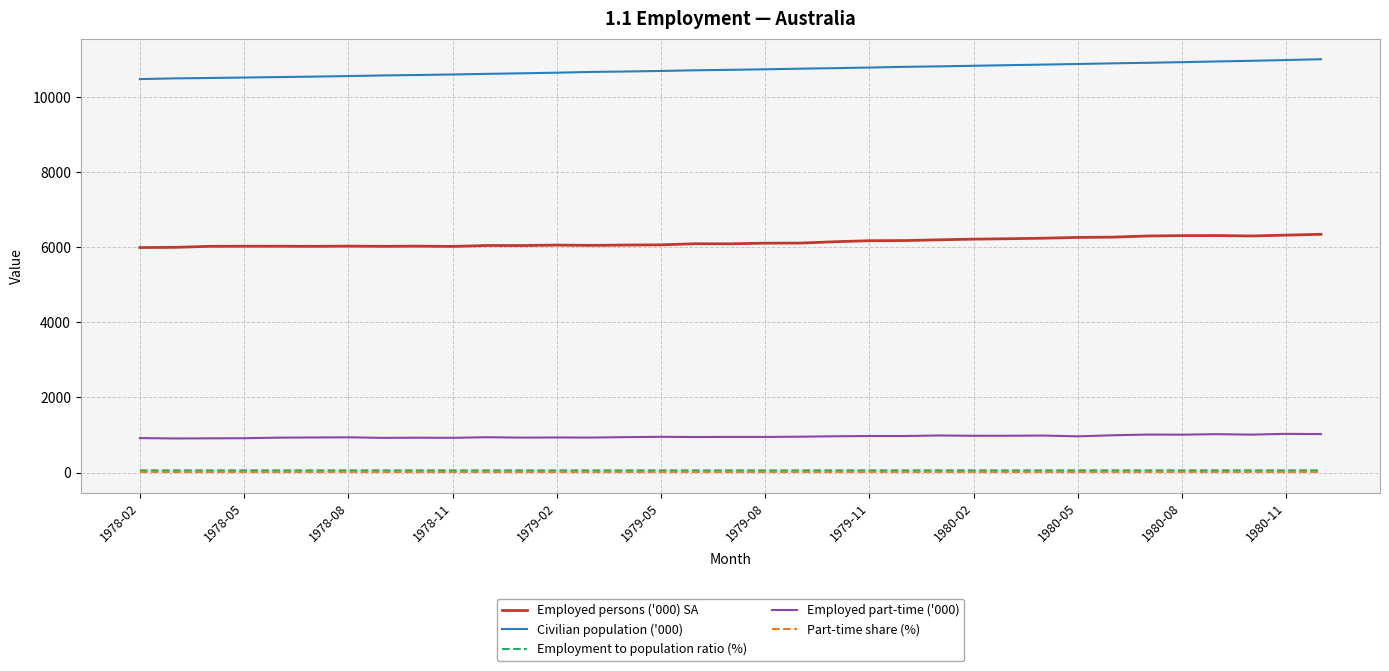

What is the highest value of the Civilian population ('000) series?

11019.1